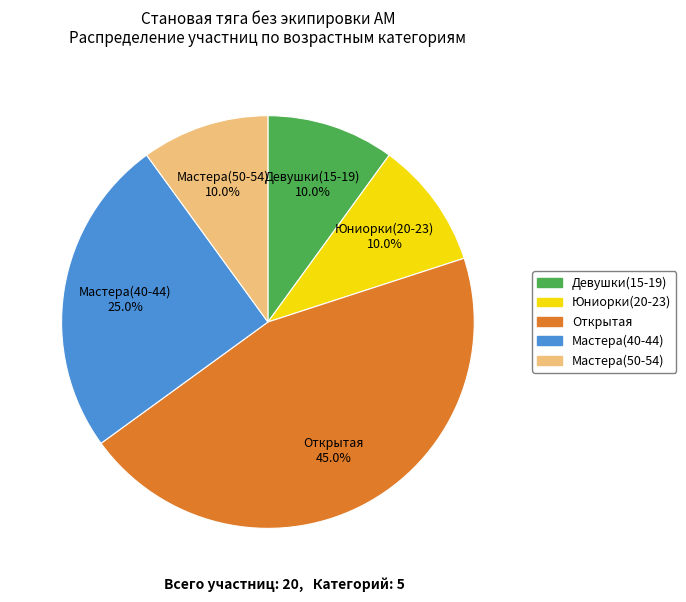

Is there any slice that represents more than half of the pie?

No